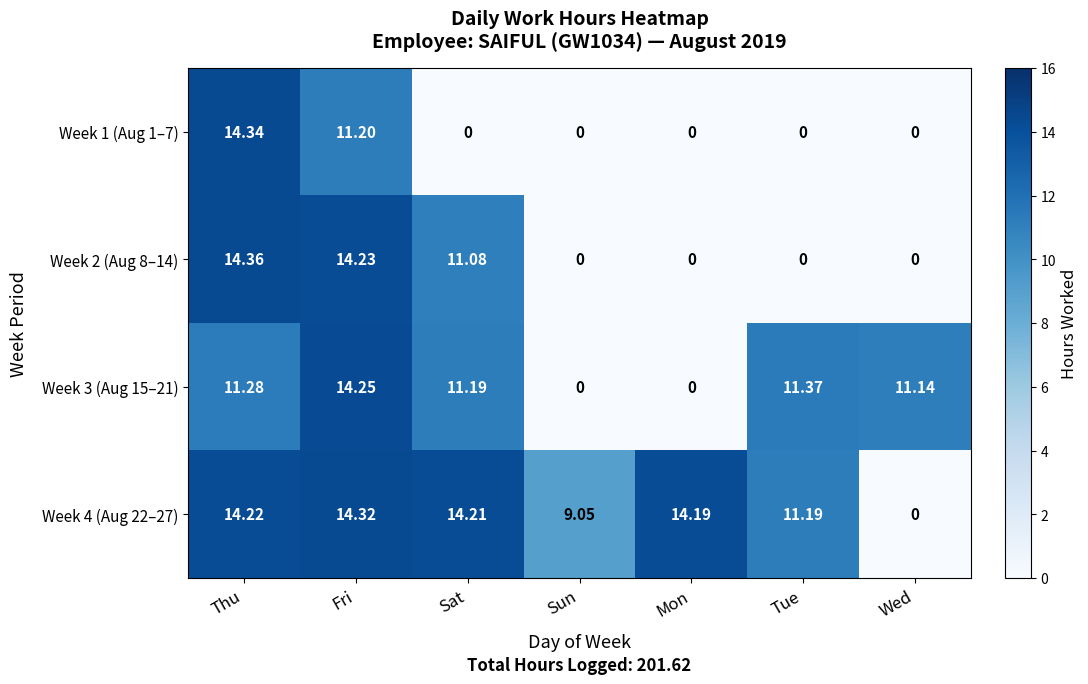

Where is Week 1 (Aug 1–7) nearest to the value 7?

Fri